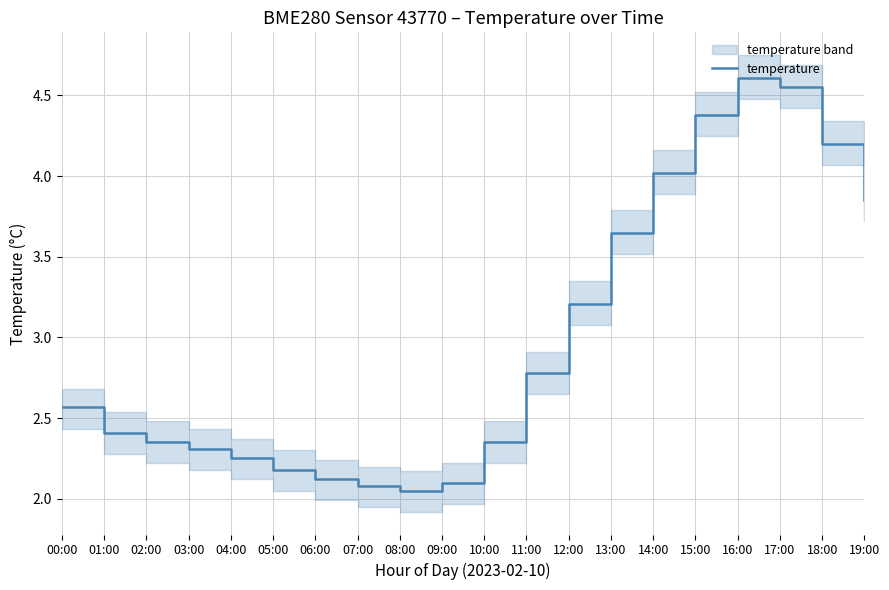

What is the ratio of the value at 05:00 to the value at 02:00?

0.9